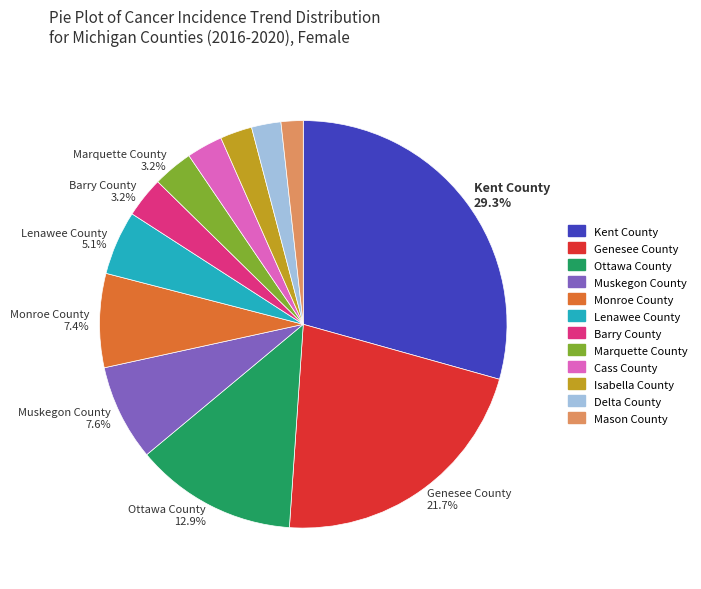

Does any single category account for the majority?

No